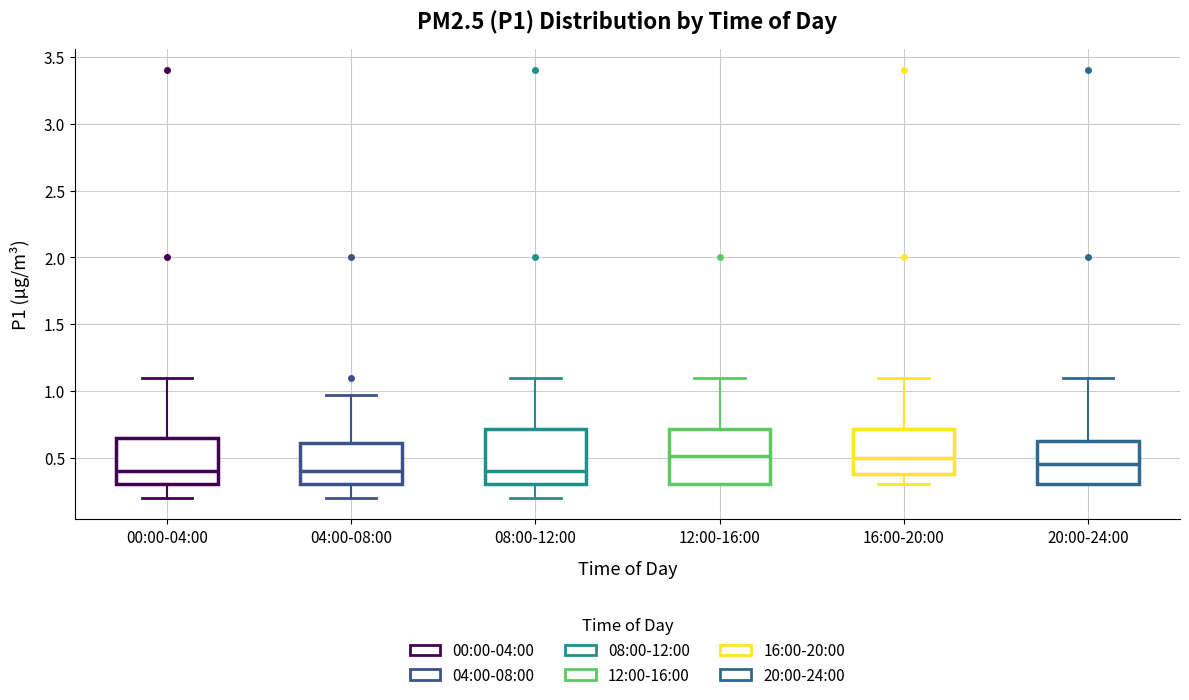

Reading left to right, read every box against the y-axis: the position of its median line, the range the box covers, and the ends of its whiskers. The values are not printed on the chart, so give them approximately, as read against the axis.

00:00-04:00: median 0.40, box 0.30 to 0.65, whiskers 0.20 to 1.10
04:00-08:00: median 0.40, box 0.30 to 0.60, whiskers 0.20 to 0.95
08:00-12:00: median 0.40, box 0.30 to 0.70, whiskers 0.20 to 1.10
12:00-16:00: median 0.50, box 0.30 to 0.70, whiskers 0.30 to 1.10
16:00-20:00: median 0.50, box 0.40 to 0.70, whiskers 0.30 to 1.10
20:00-24:00: median 0.45, box 0.30 to 0.65, whiskers 0.30 to 1.10